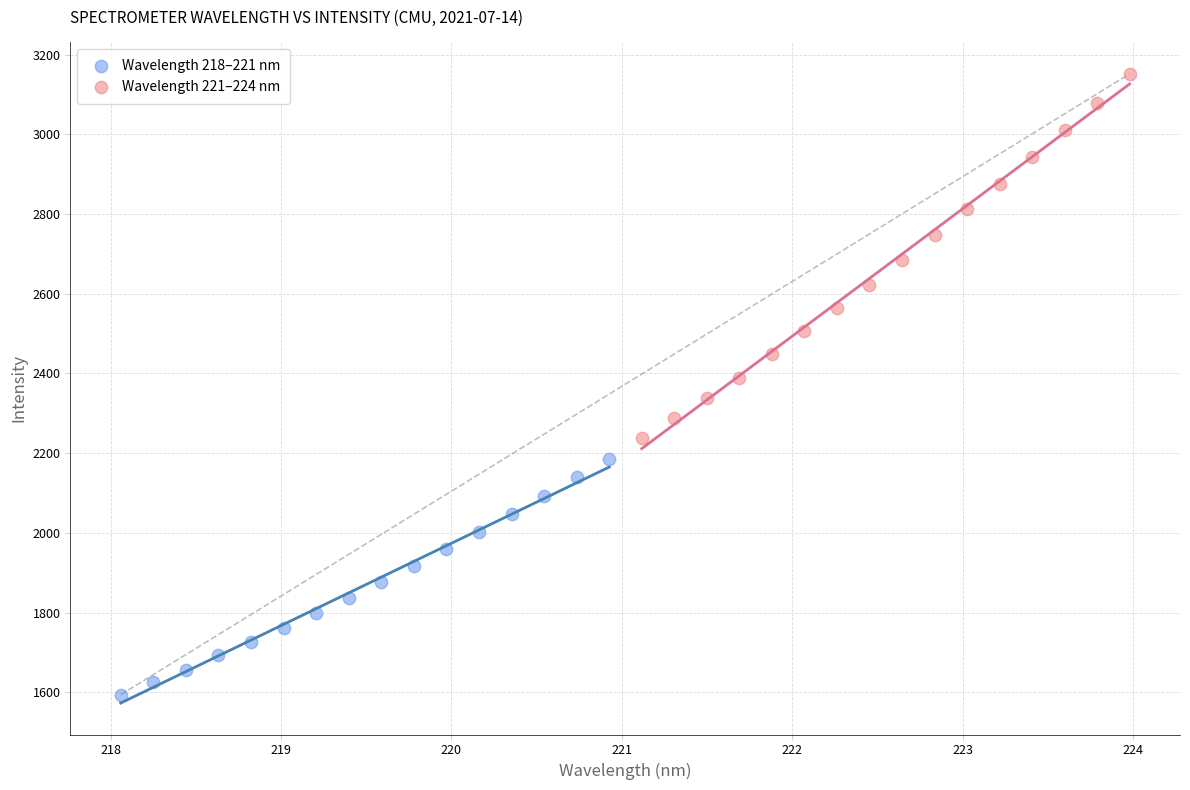

Which series reaches the maximum Y coordinate?

Wavelength 221–224 nm